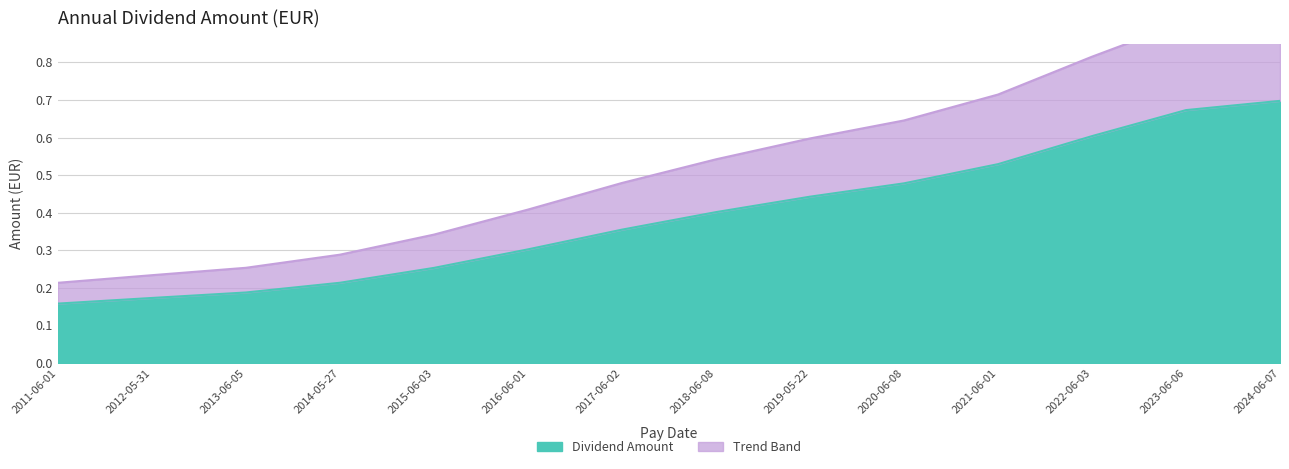

Does the chart display data point markers on the line(s)?

No